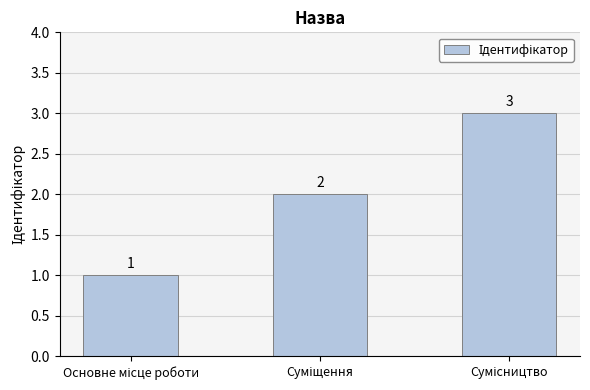

How many bars are there in total?

3